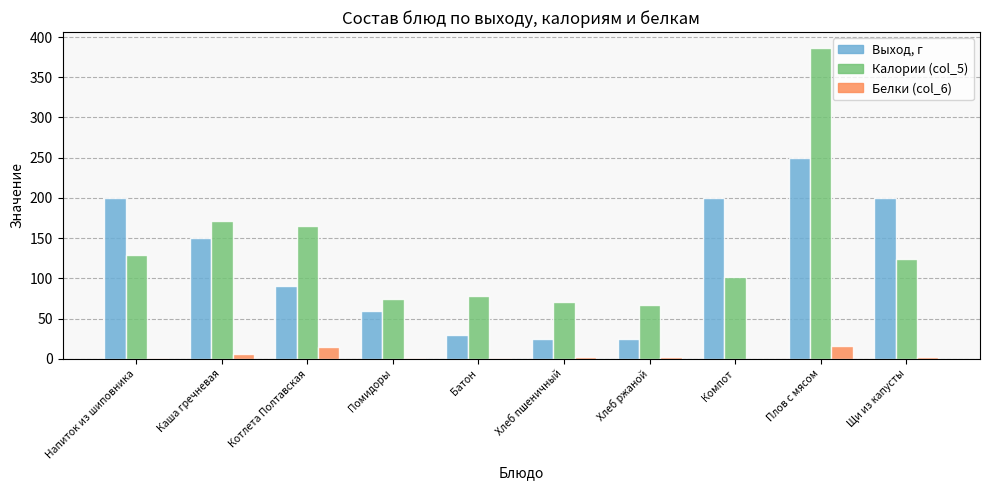

Which category has the highest value in the Выход, г series?

Плов с мясом